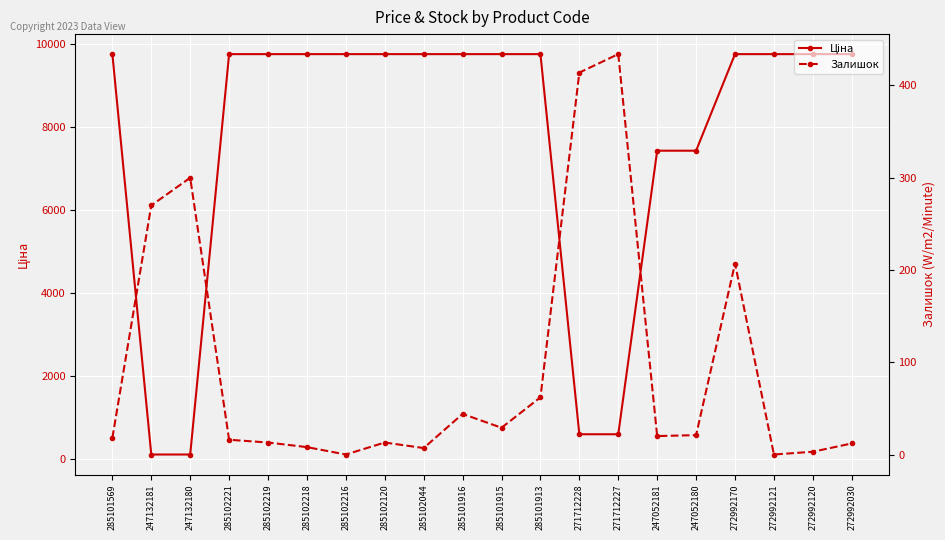

Is it true that Ціна equals 74.1 at 247132181?

False